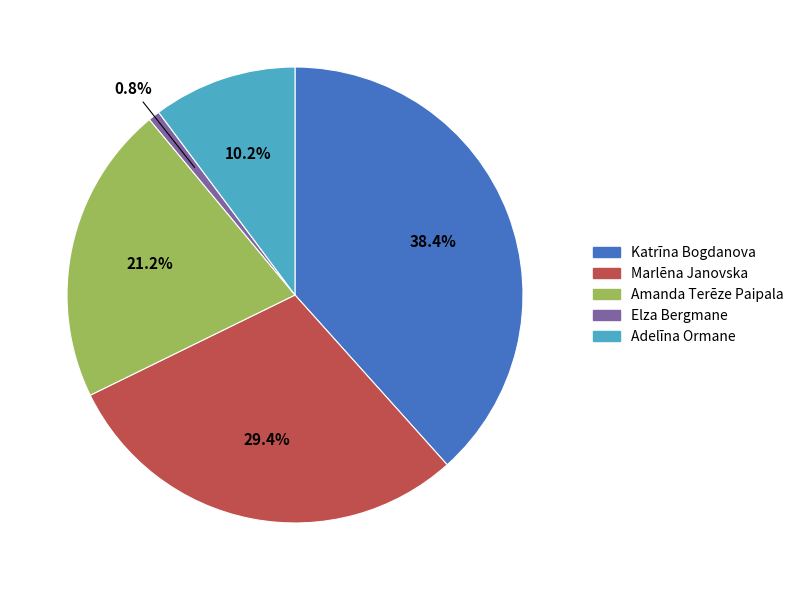

To the nearest percent, what is the difference between the Katrīna Bogdanova and Marlēna Janovska slice percentages?

9%